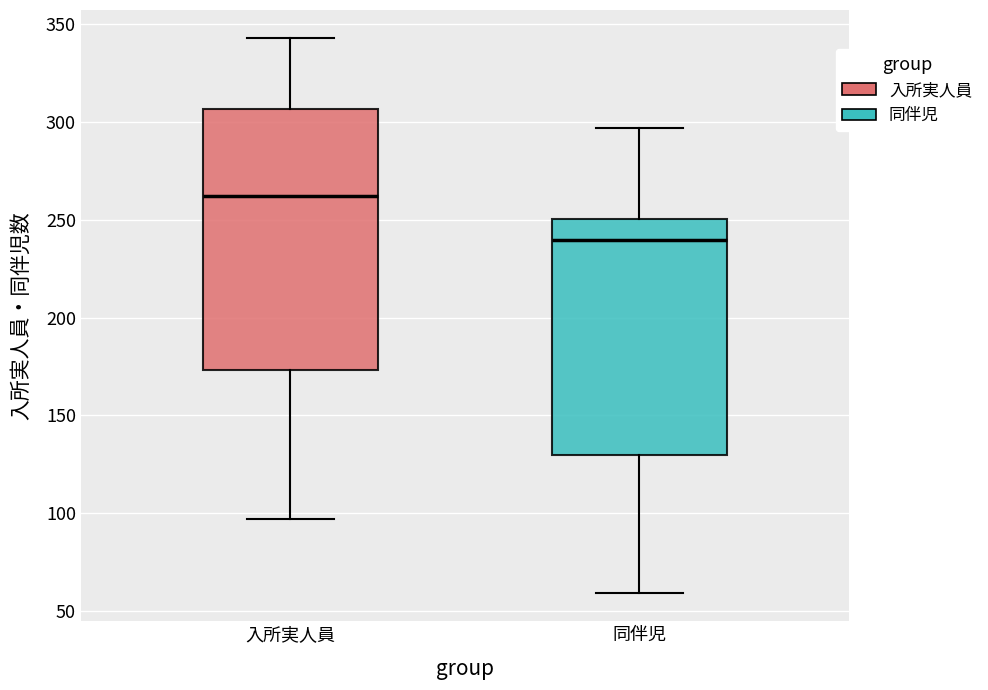

Comparing the boxes themselves (not the whiskers), which one is the tallest?

入所実人員